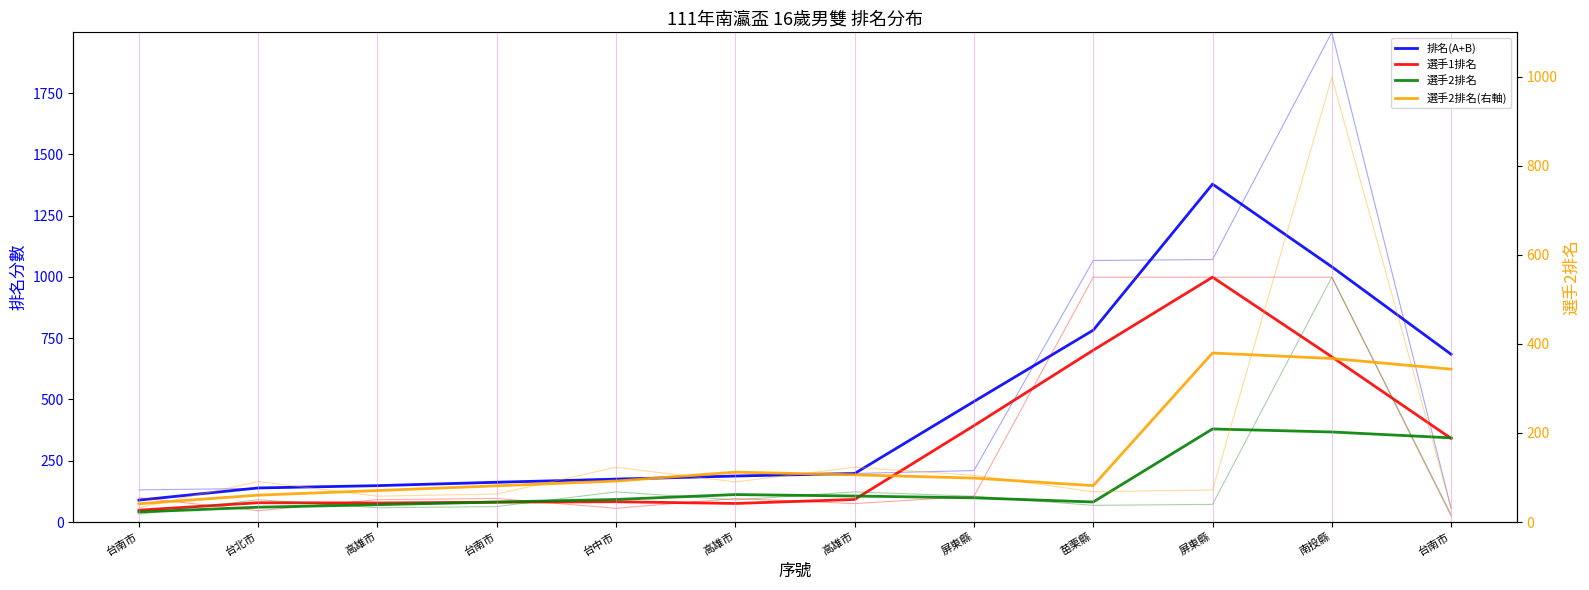

What is the label of the 1st point from the left?

台南市